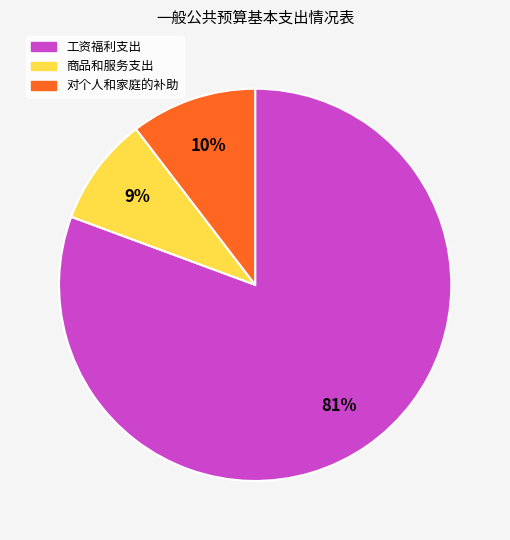

Do 商品和服务支出 and 工资福利支出 together represent more than half of the pie?

Yes